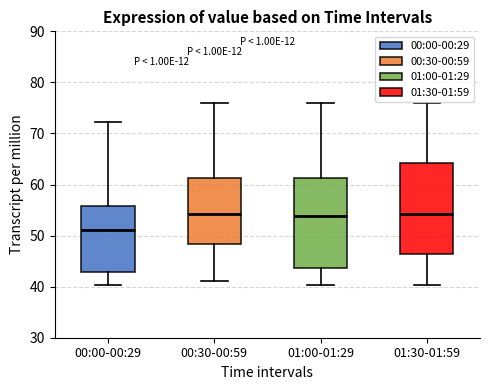

Reading left to right, read every box against the y-axis: the position of its median line, the range the box covers, and the ends of its whiskers. The values are not printed on the chart, so give them approximately, as read against the axis.

00:00-00:29: median 51, box 43 to 56, whiskers 40 to 72
00:30-00:59: median 54, box 48 to 61, whiskers 41 to 76
01:00-01:29: median 54, box 44 to 61, whiskers 40 to 76
01:30-01:59: median 54, box 46 to 64, whiskers 40 to 76